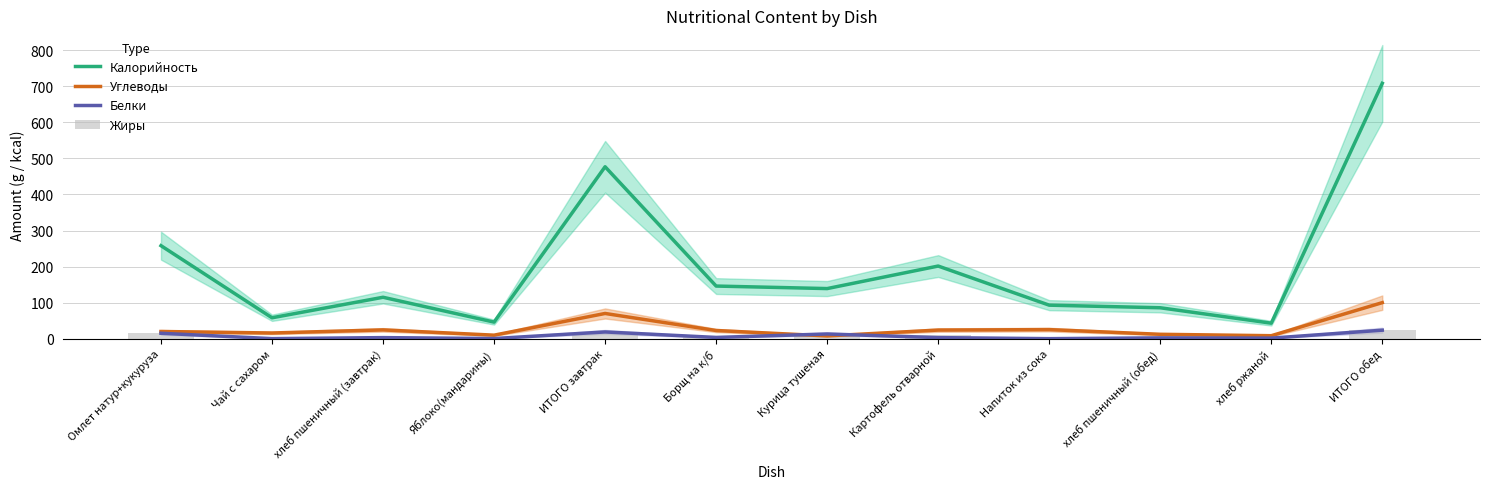

What is the highest value of the Жиры series?

24.0